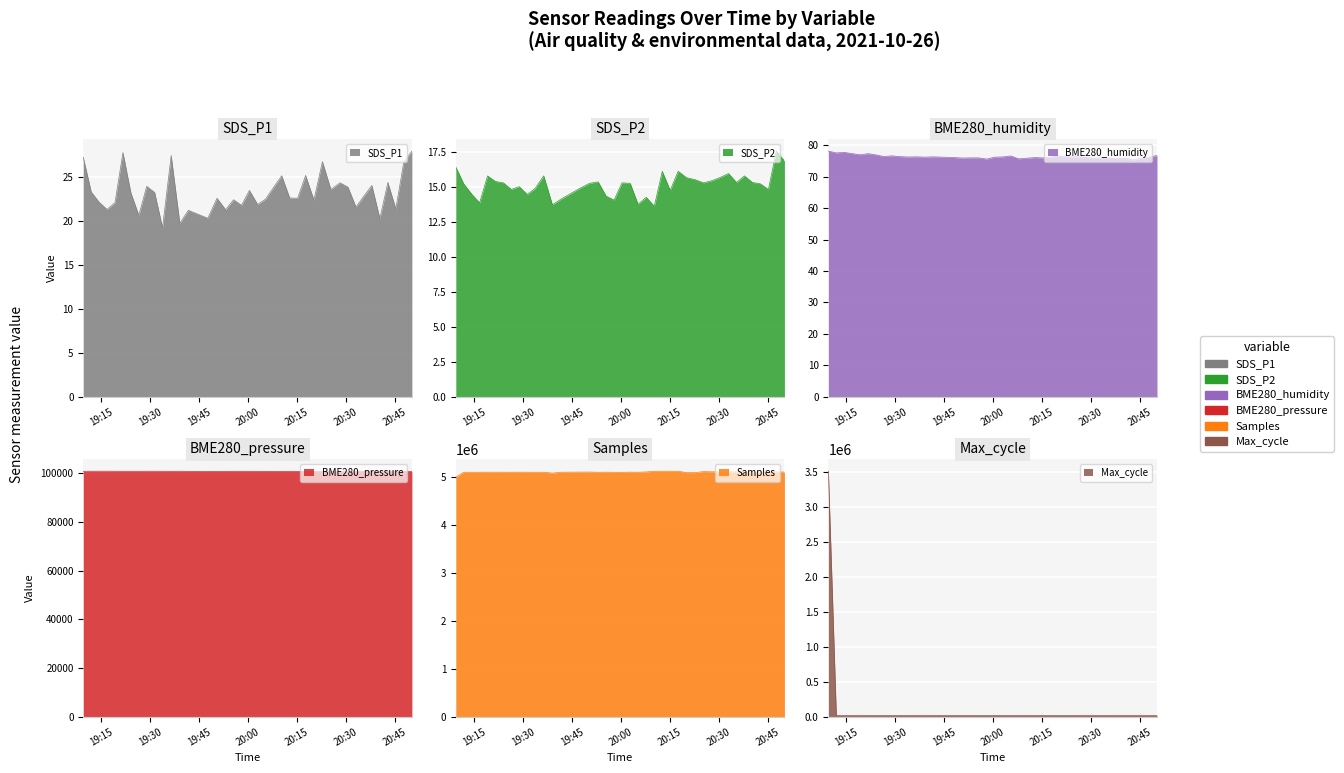

How many values in the SDS_P2 series are below 15?

15